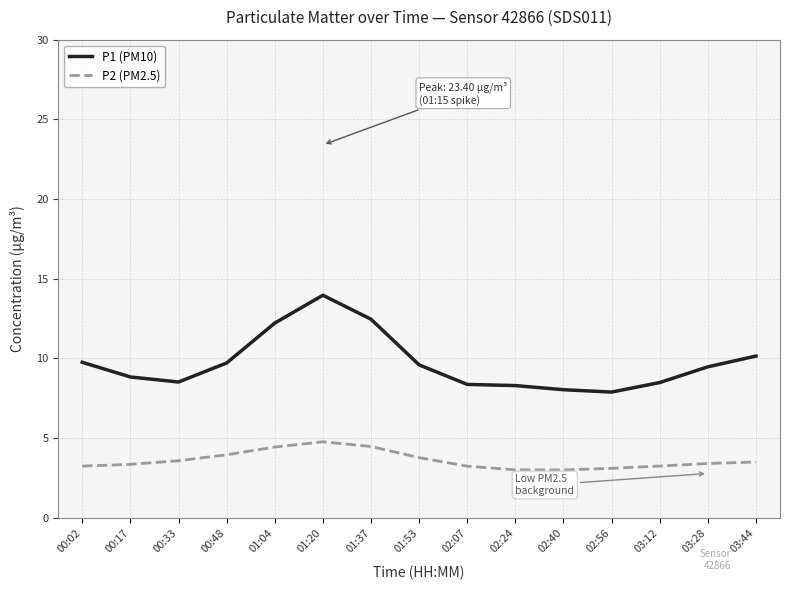

Where does the P1 (PM10) series first go above 9?

00:02